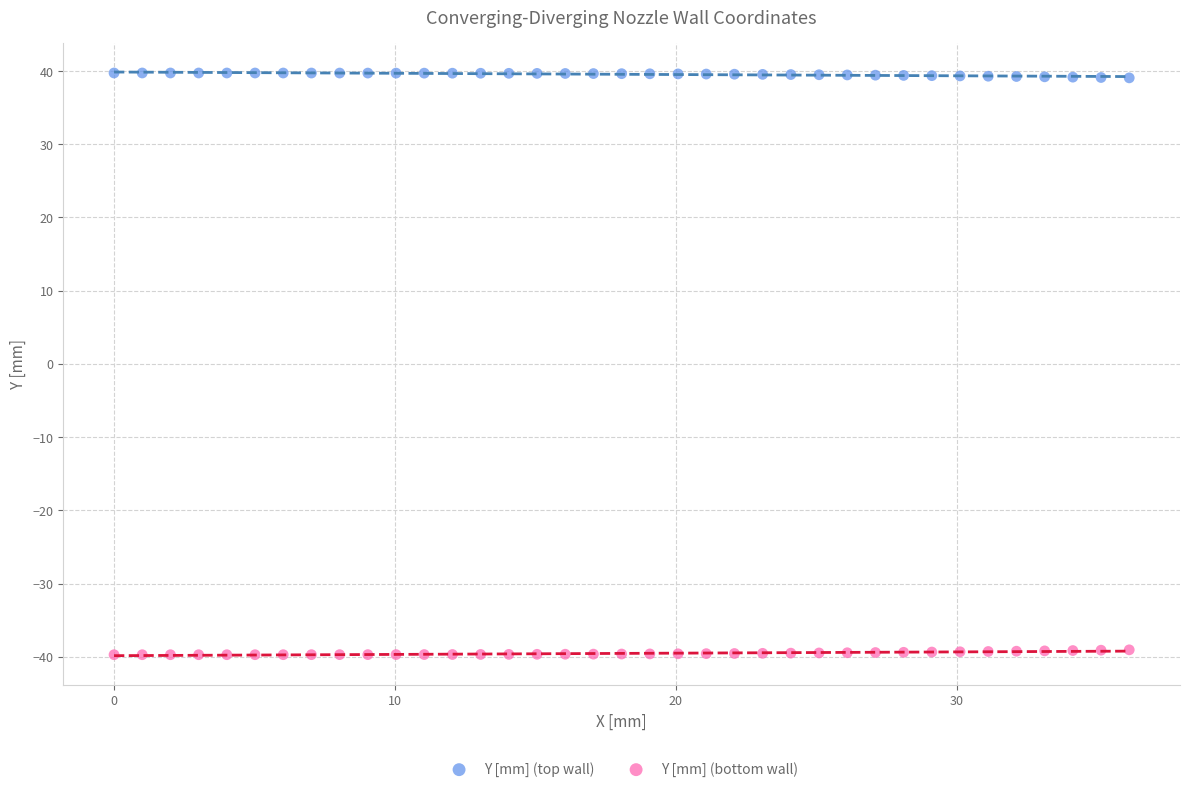

What are all the series names shown in the legend?

Y [mm] (top wall), Y [mm] (bottom wall)